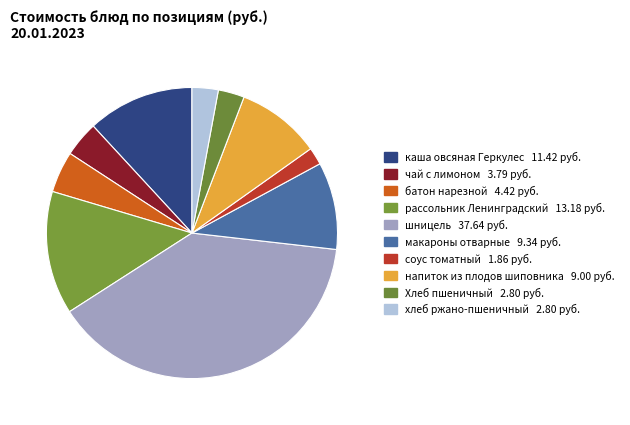

Combined, do соус томатный and рассольник Ленинградский account for over 50%?

No